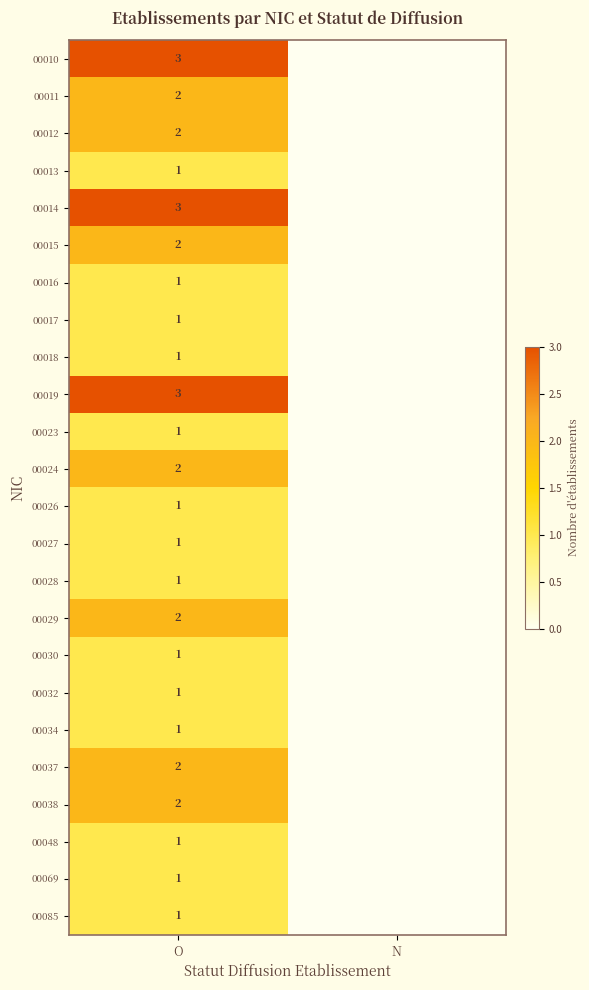

At how many categories does at least one series exceed 2?

1